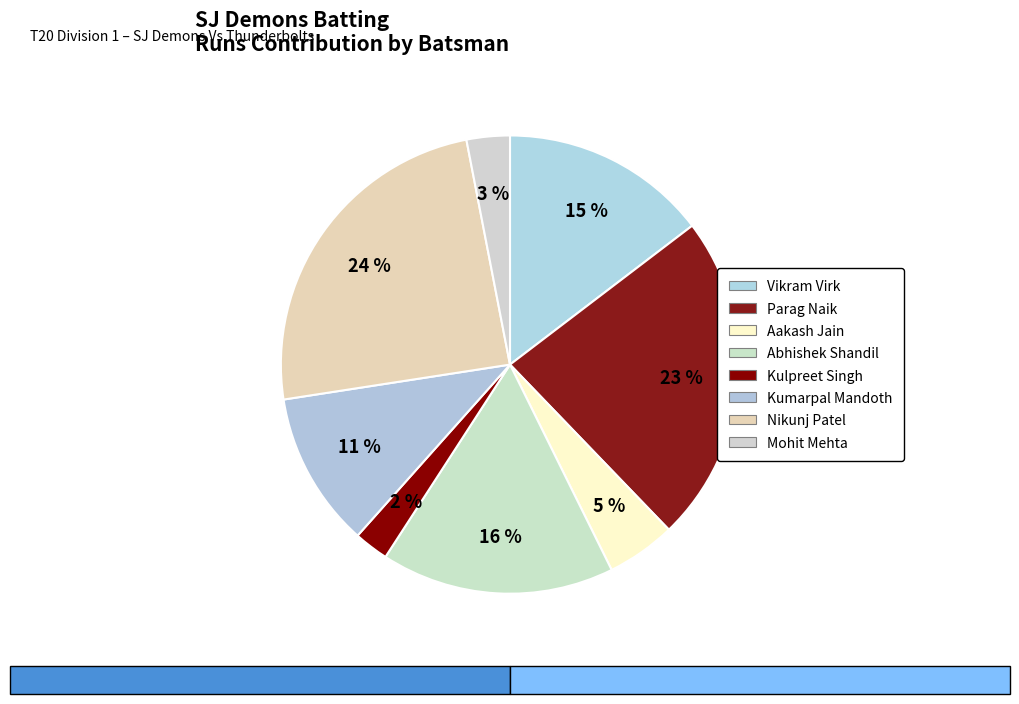

How many segments does this pie chart have?

8